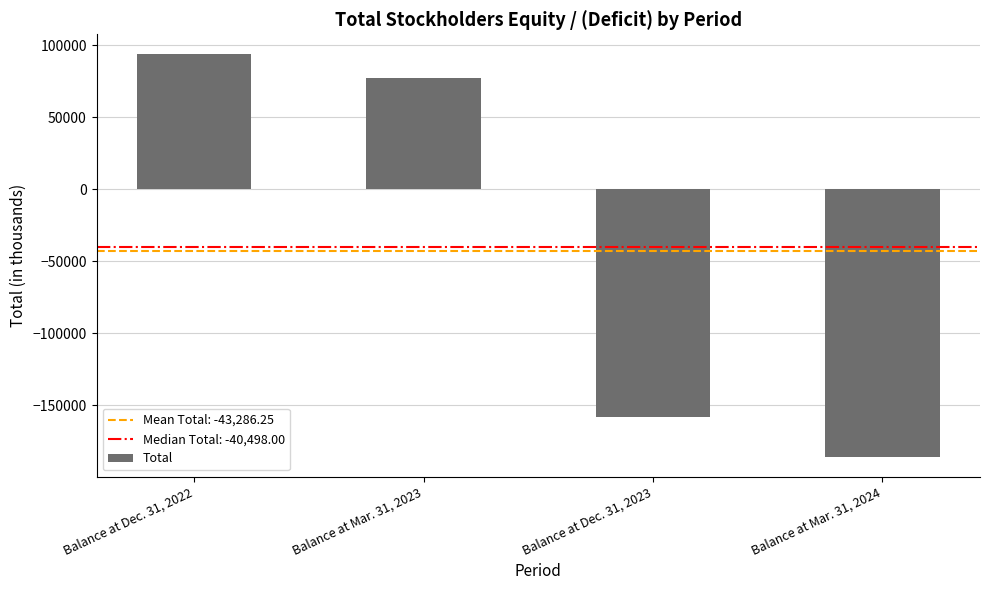

What is the label of the 3rd bar from the left?

Balance at Dec. 31, 2023